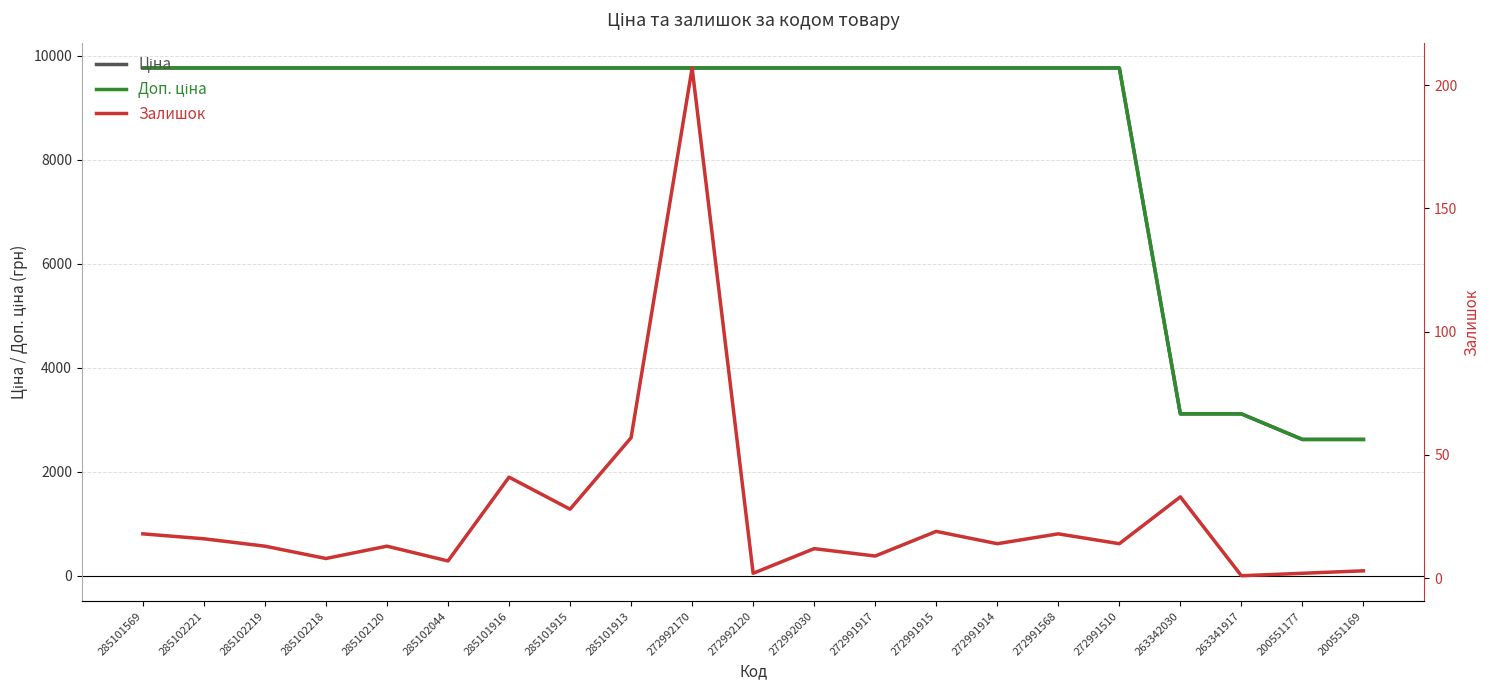

Rank the categories by Ціна value from lowest to highest.

200551177, 200551169, 263342030, 263341917, 285101569, 285102221, 285102219, 285102218, 285102120, 285102044, 285101916, 285101915, 285101913, 272992170, 272992120, 272992030, 272991917, 272991915, 272991914, 272991568, 272991510